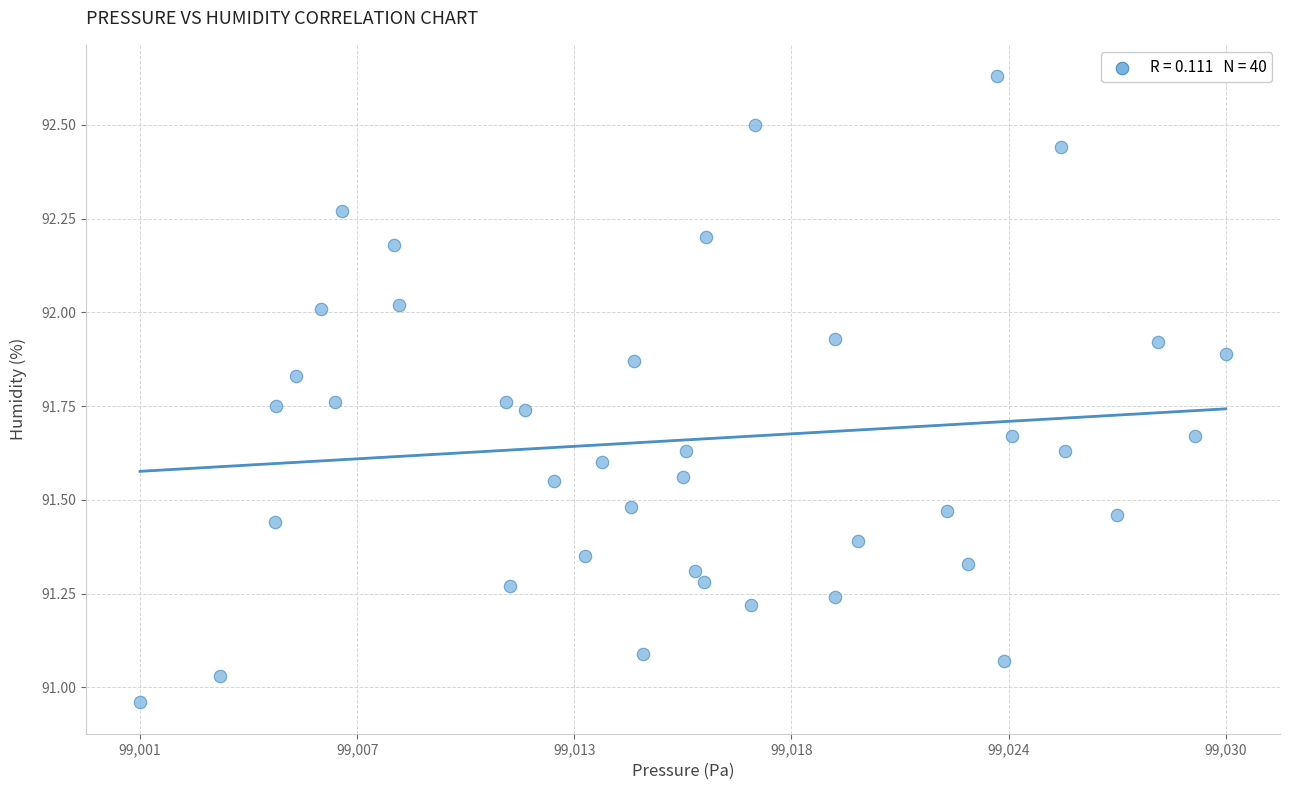

What is the range of Y values (max minus min)?

1.7